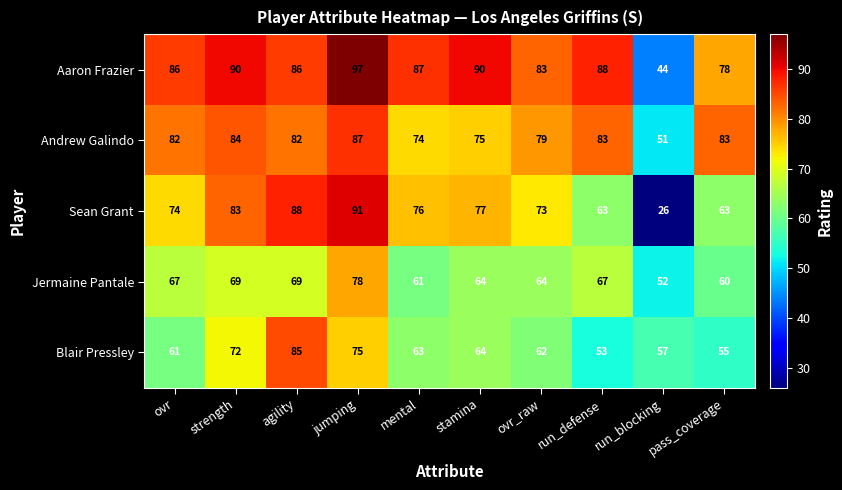

True or false: Aaron Frazier has a value of 23 at stamina.

False